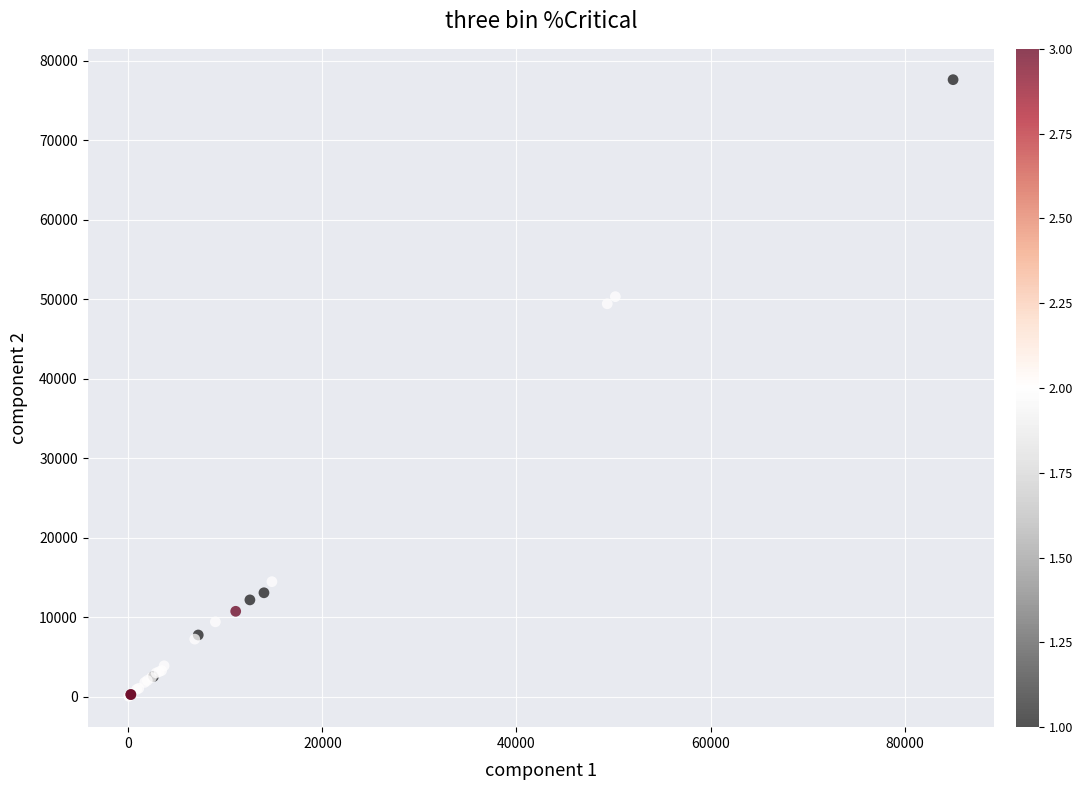

What Y value in the scatter plot is closest to 38822?

49414.8